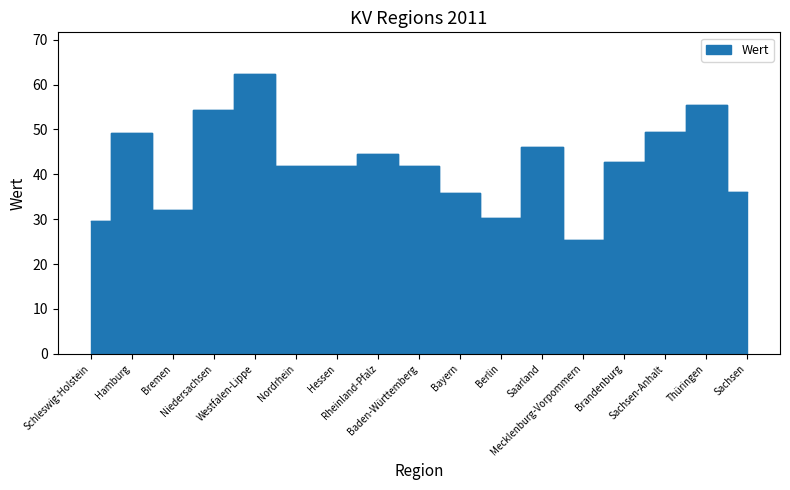

Count the number of values greater than 41.

11